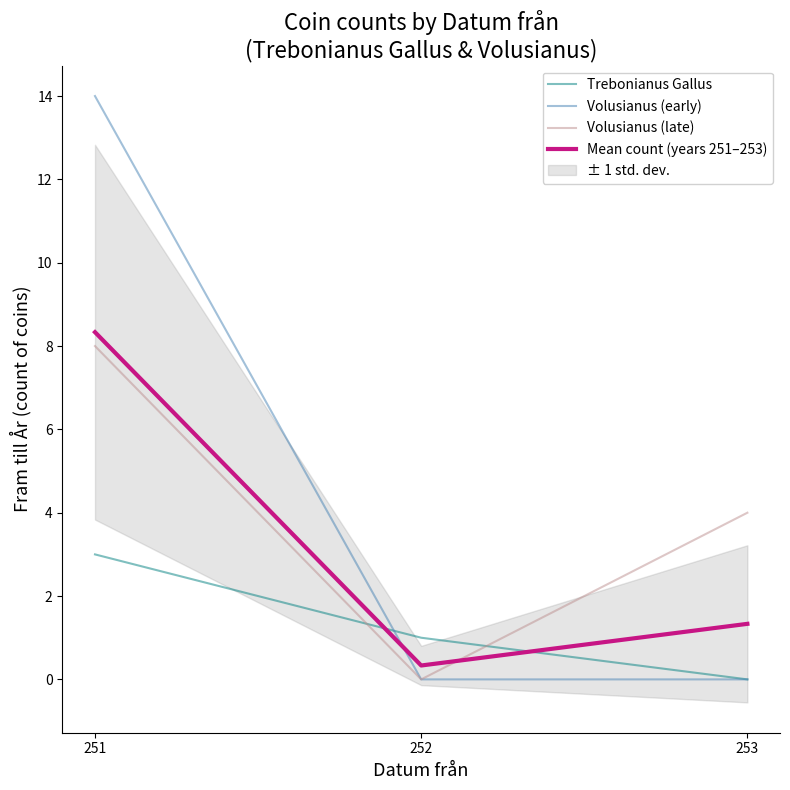

Which series changed the most between 251 and 252?

Volusianus (early)